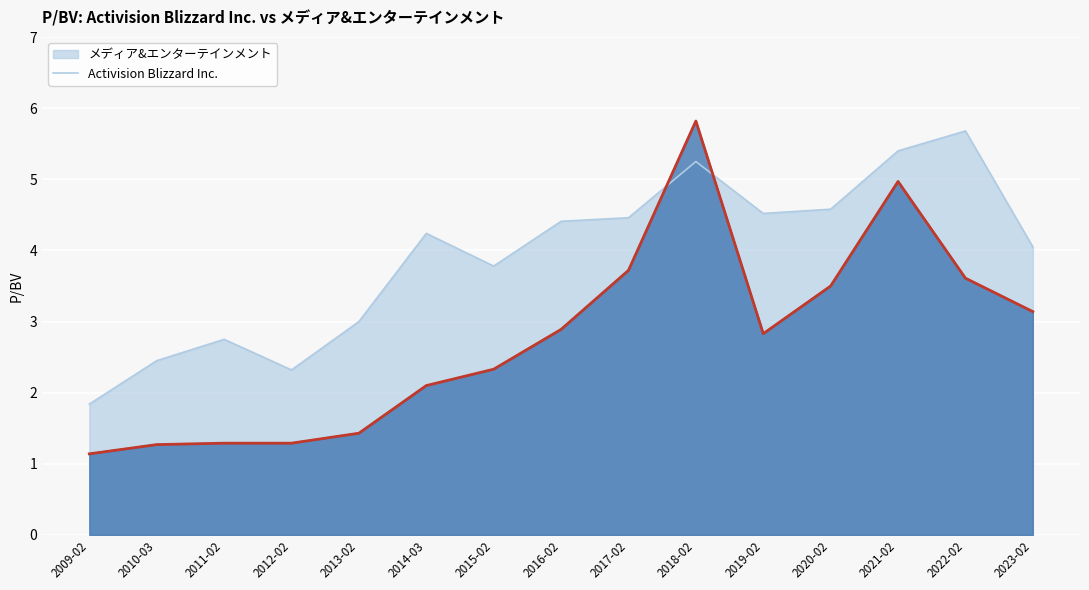

Rank the categories by メディア&エンターテインメント value from highest to lowest.

2022-02, 2021-02, 2018-02, 2020-02, 2019-02, 2017-02, 2016-02, 2014-03, 2023-02, 2015-02, 2013-02, 2011-02, 2010-03, 2012-02, 2009-02